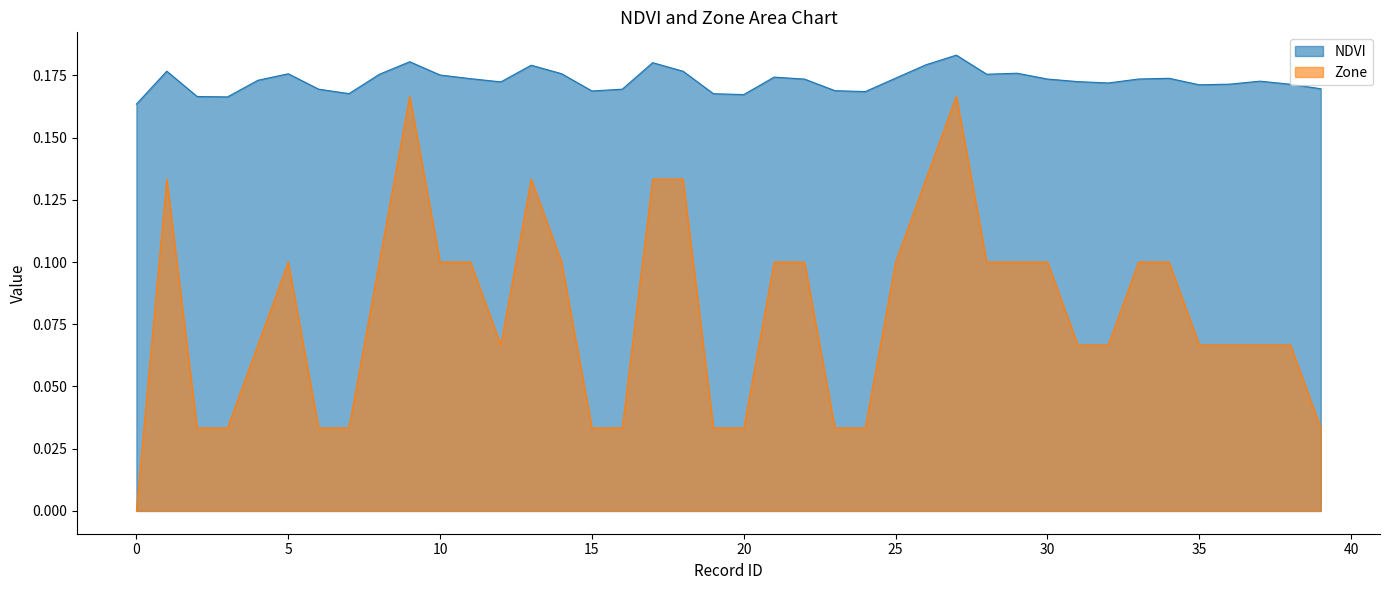

Is it true that Zone equals 0.0 at 38?

False